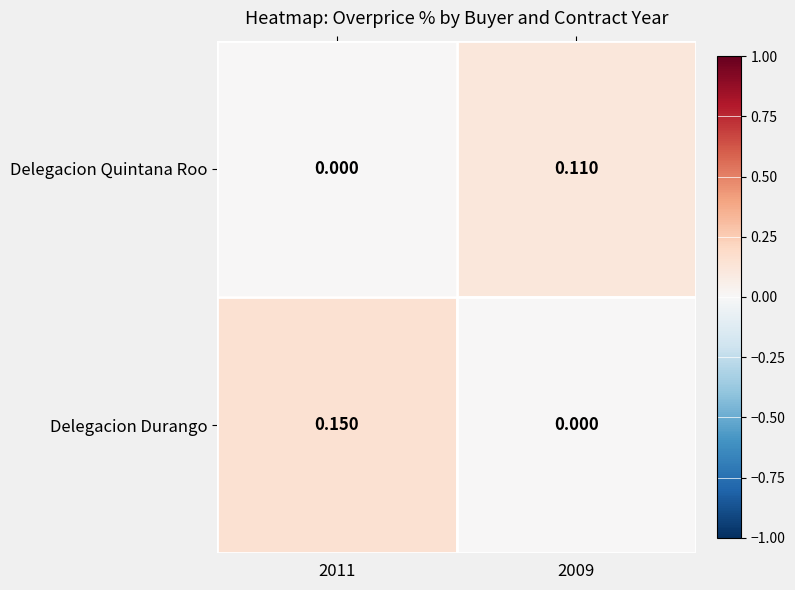

How many distinct data groups are displayed?

2